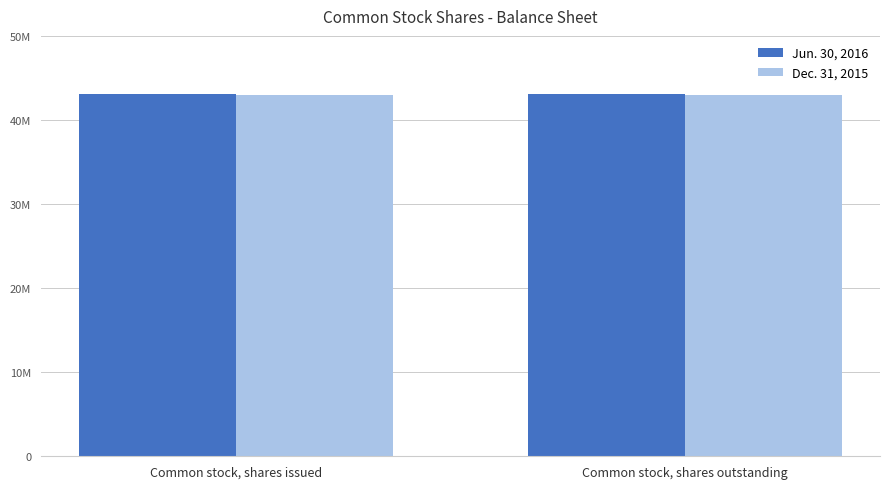

What are all the series names shown in the legend?

Jun. 30, 2016, Dec. 31, 2015